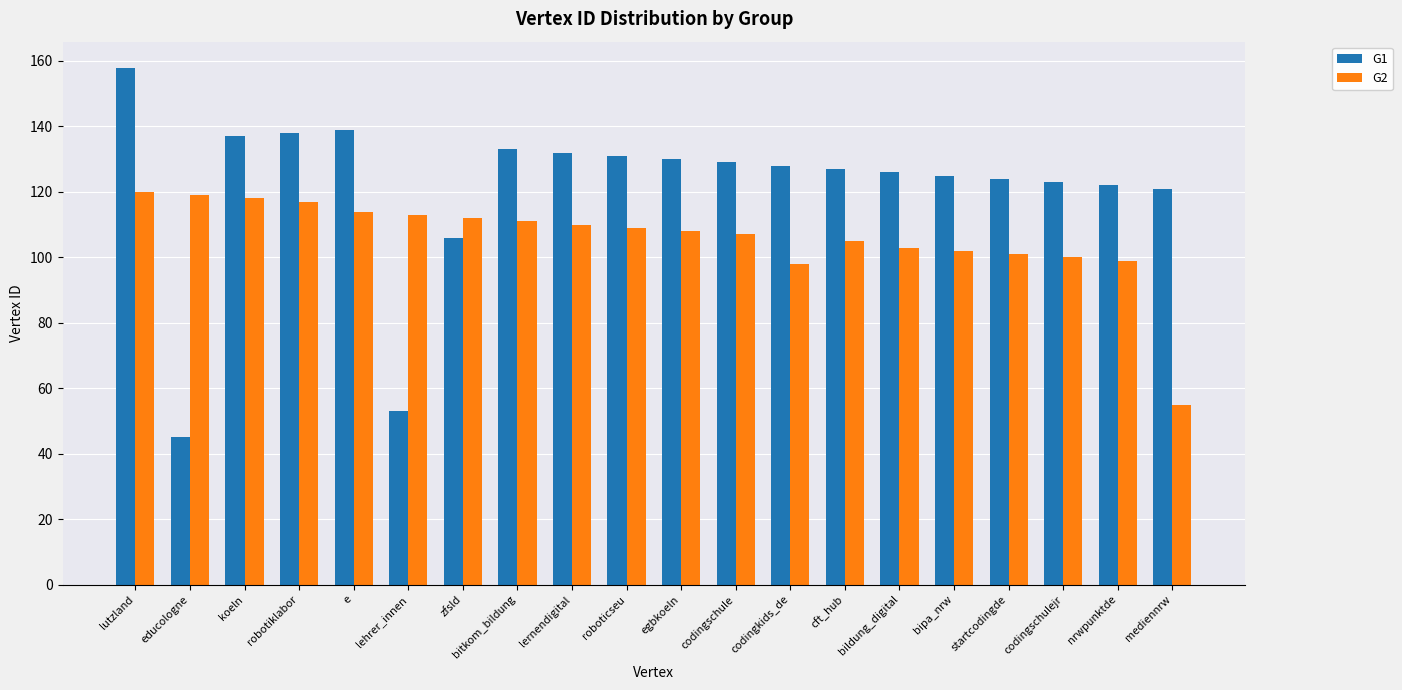

Which label corresponds to the smallest value in the chart?

educologne